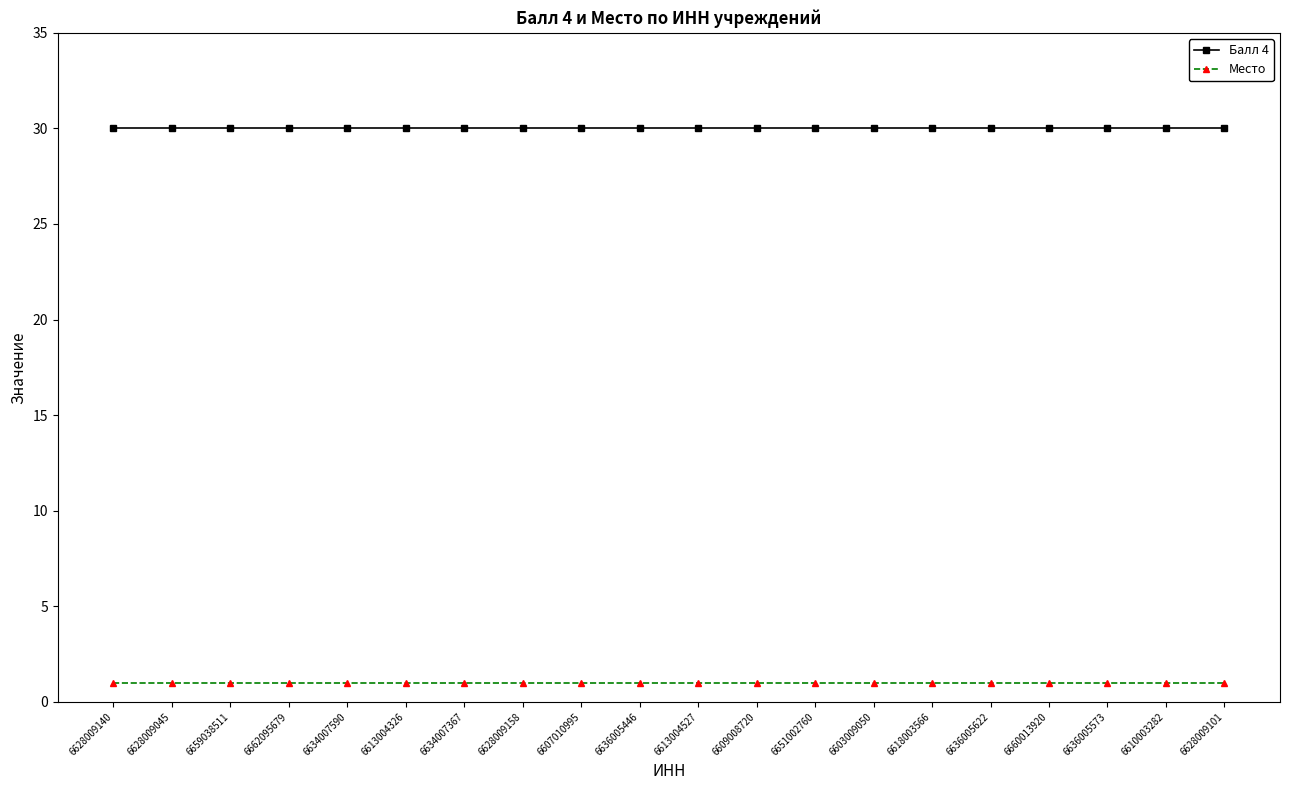

Reading right to left, list all the values displayed in this chart.

Балл 4: 6628009101=30	6610003282=30	6636005573=30	6660013920=30	6636005622=30	6618003566=30	6603009050=30	6651002760=30	6609008720=30	6613004527=30	6636005446=30	6607010995=30	6628009158=30	6634007367=30	6613004326=30	6634007590=30	6662095679=30	6659038511=30	6628009045=30	6628009140=30
Место: 6628009101=1	6610003282=1	6636005573=1	6660013920=1	6636005622=1	6618003566=1	6603009050=1	6651002760=1	6609008720=1	6613004527=1	6636005446=1	6607010995=1	6628009158=1	6634007367=1	6613004326=1	6634007590=1	6662095679=1	6659038511=1	6628009045=1	6628009140=1